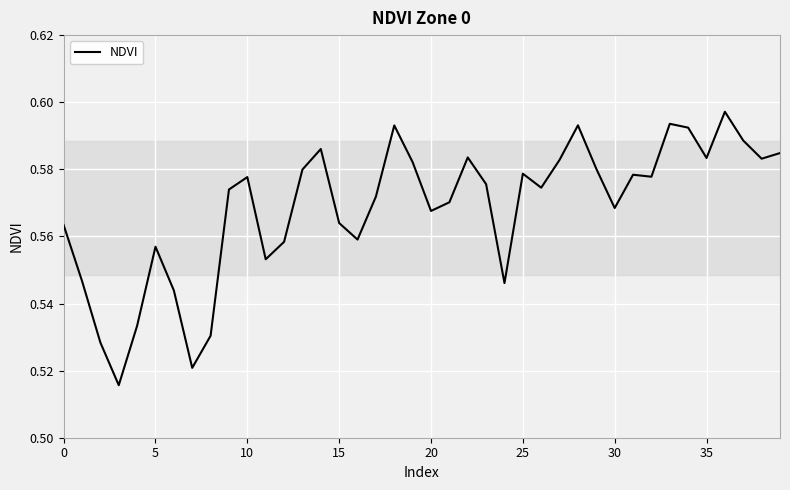

Is this an area chart (filled region under the line)?

No